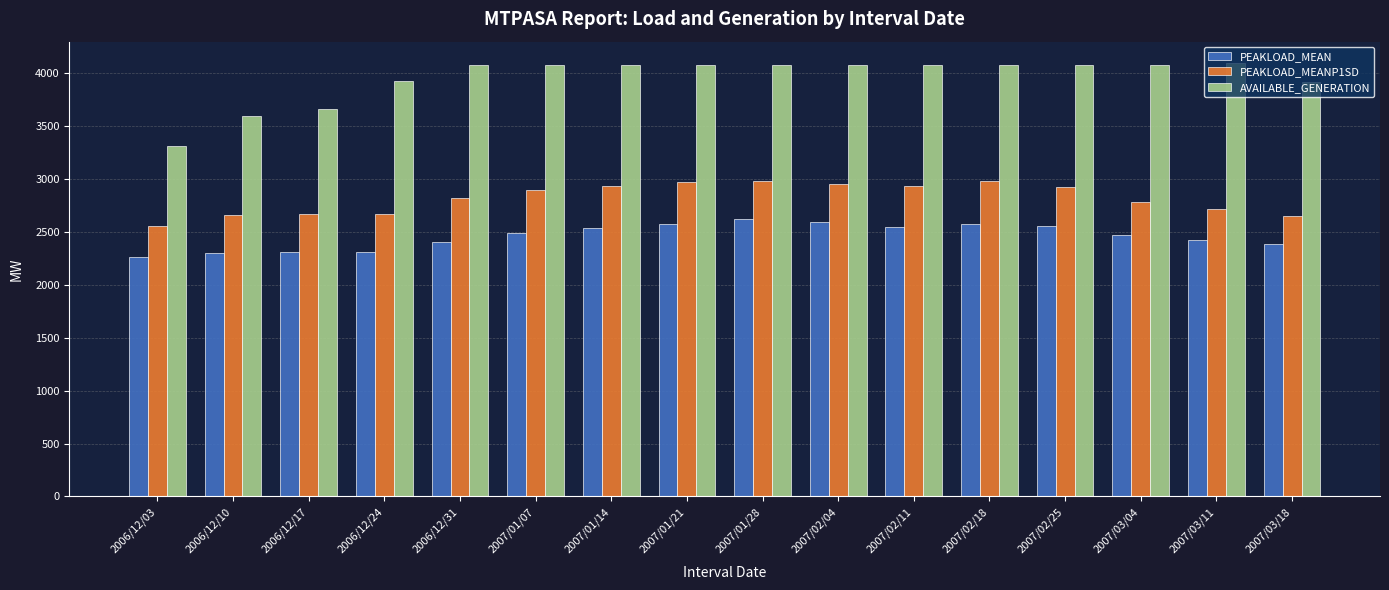

What is the approximate value of PEAKLOAD_MEANP1SD at 2006/12/24, to the nearest 10?

2670